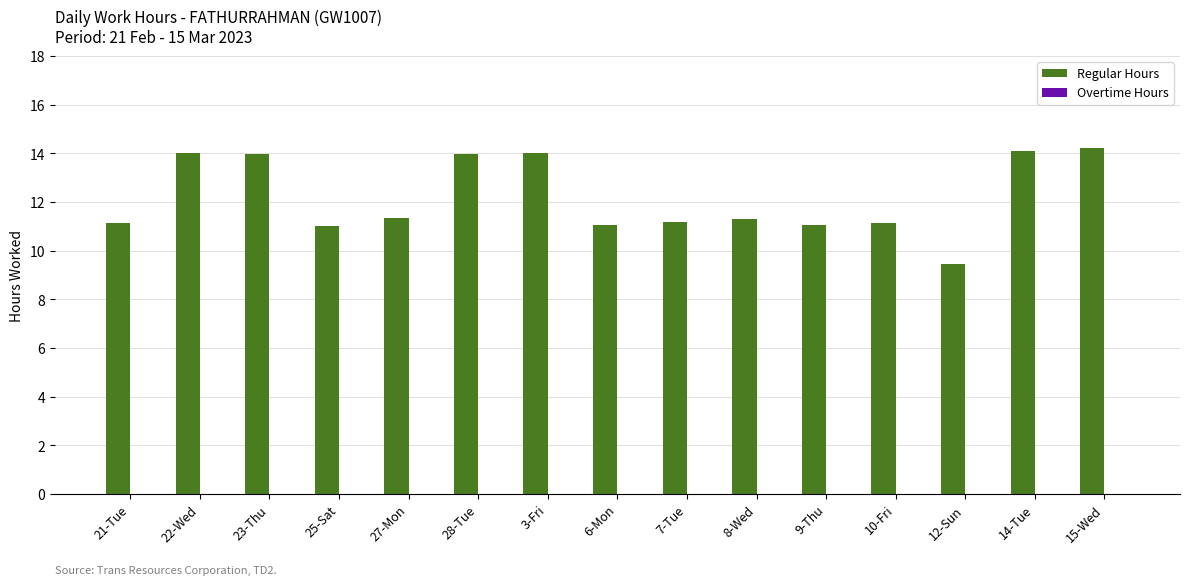

Which has a higher value, 27-Mon or 22-Wed?

22-Wed